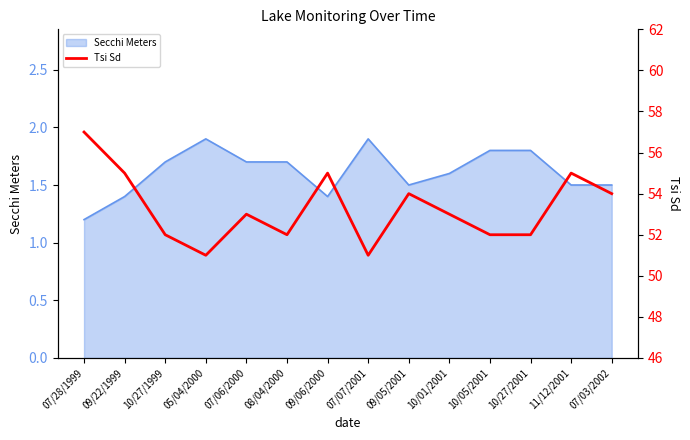

How many points are higher than both their immediate neighbors (excluding endpoints)?

4